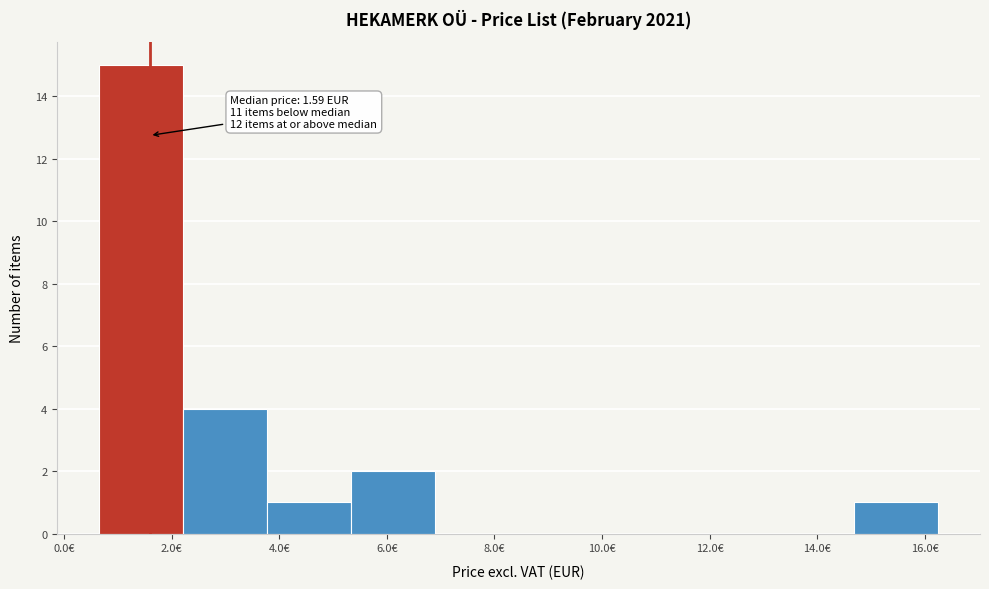

Which range on the x-axis has the tallest bar?

0.6 to 2.2